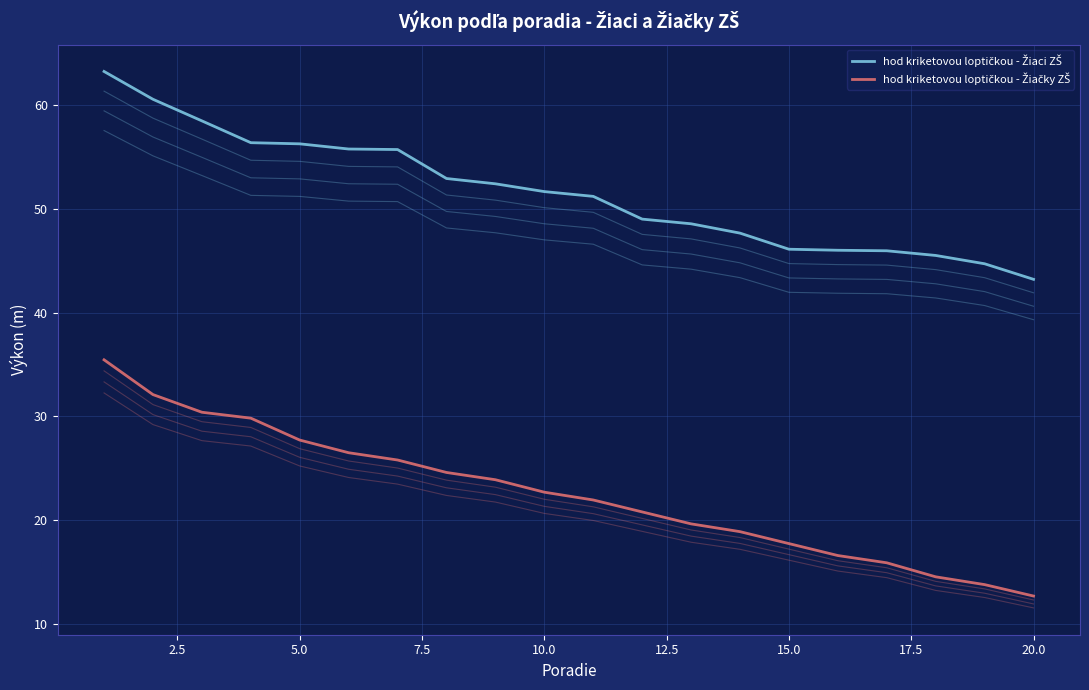

List the series in order of their overall mean, lowest first.

hod kriketovou loptičkou - Žiačky ZŠ, hod kriketovou loptičkou - Žiaci ZŠ